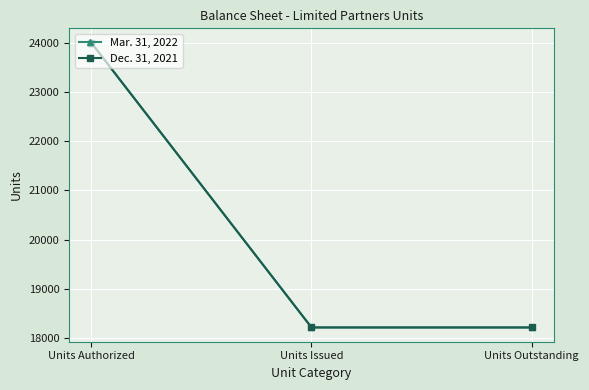

What is the difference between the maximum and minimum values in the Dec. 31, 2021 series?

5780.3